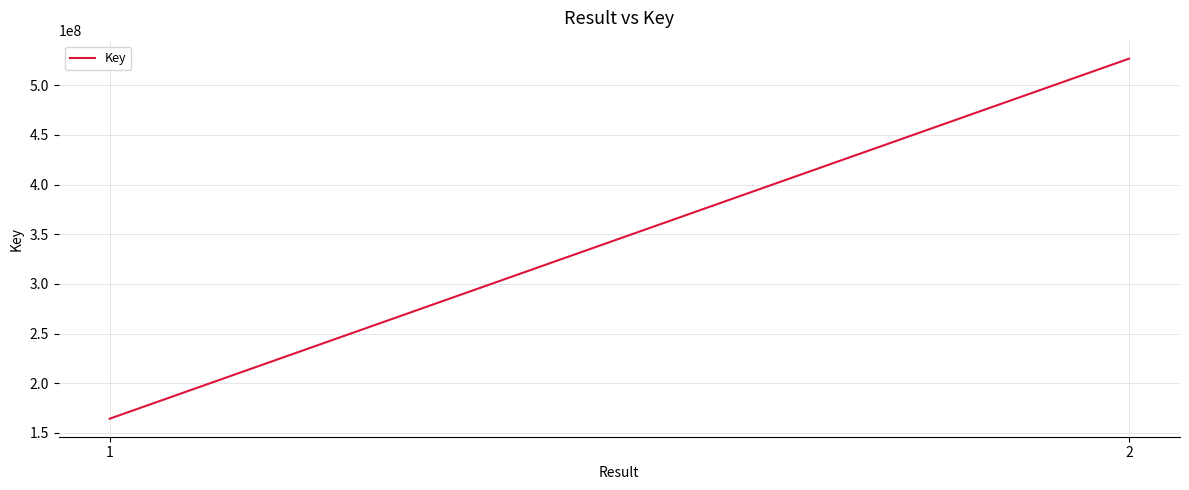

The value at 2 is 526782876. True or false?

True